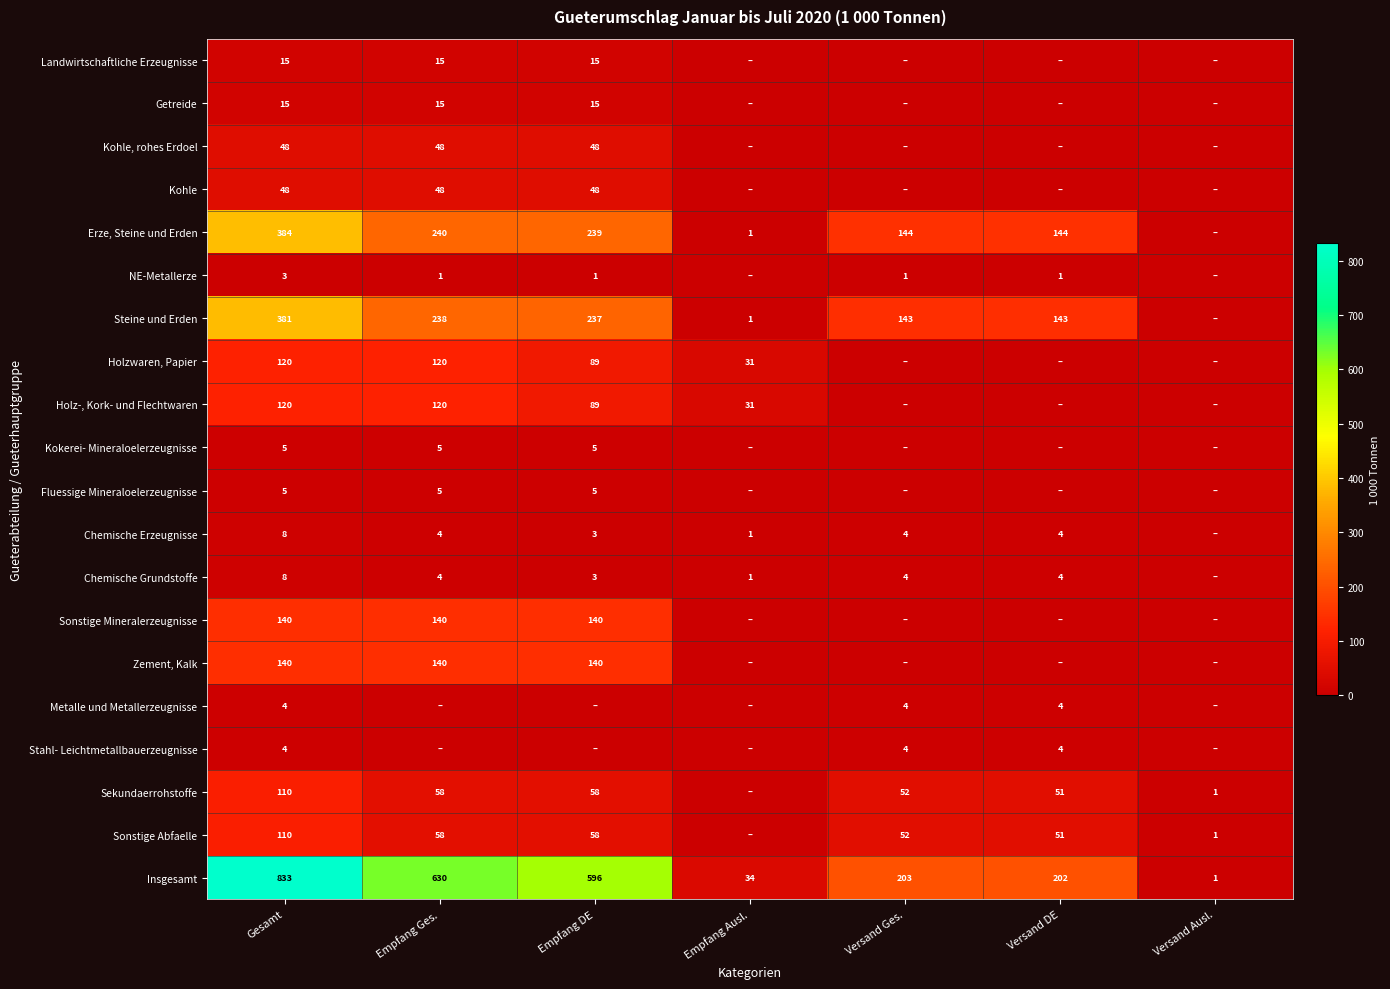

True or false: Zement, Kalk has a value of 140 at Empfang DE.

True